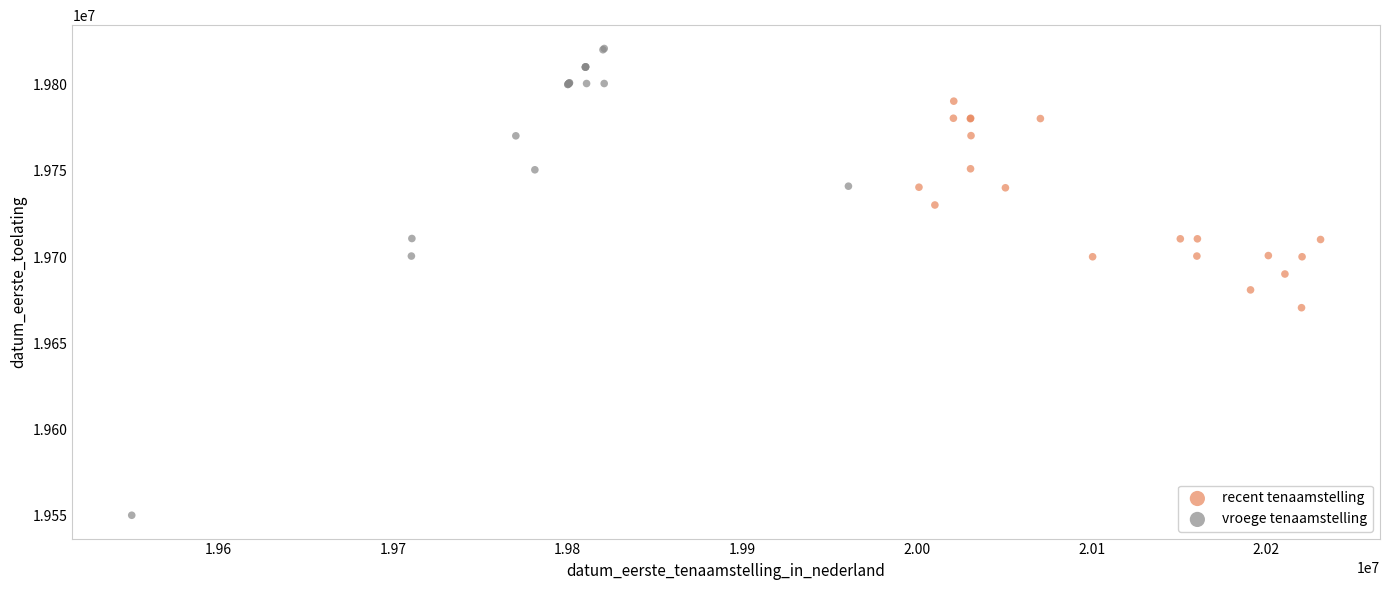

Which series has the widest spread of Y values?

vroege tenaamstelling